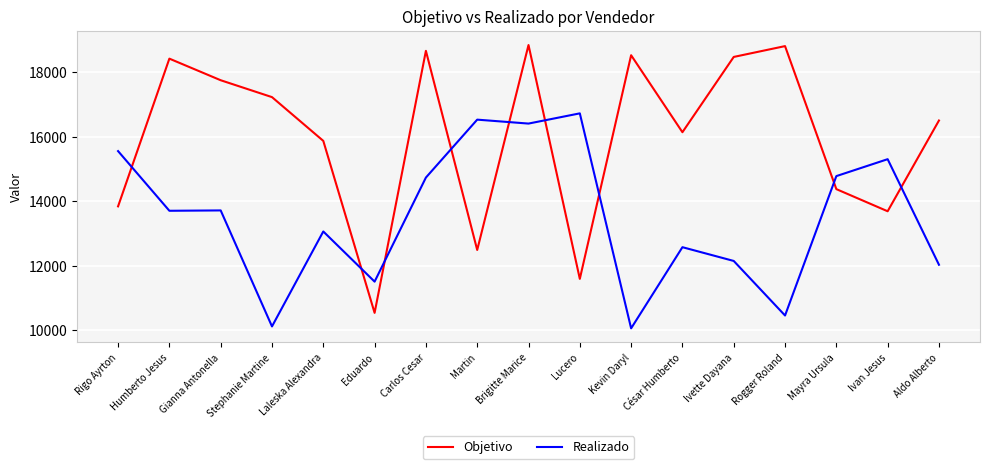

How many series are shown in this chart?

2